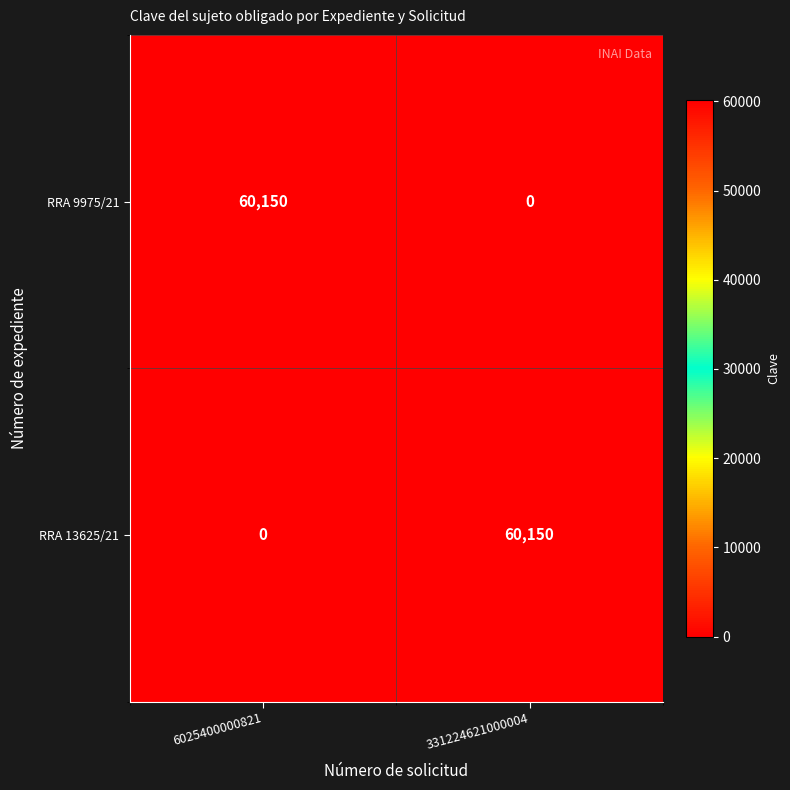

How many distinct data groups are displayed?

2